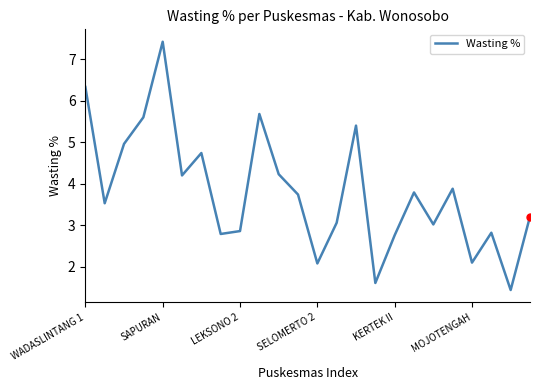

What is the minimum value shown in the chart?

1.4